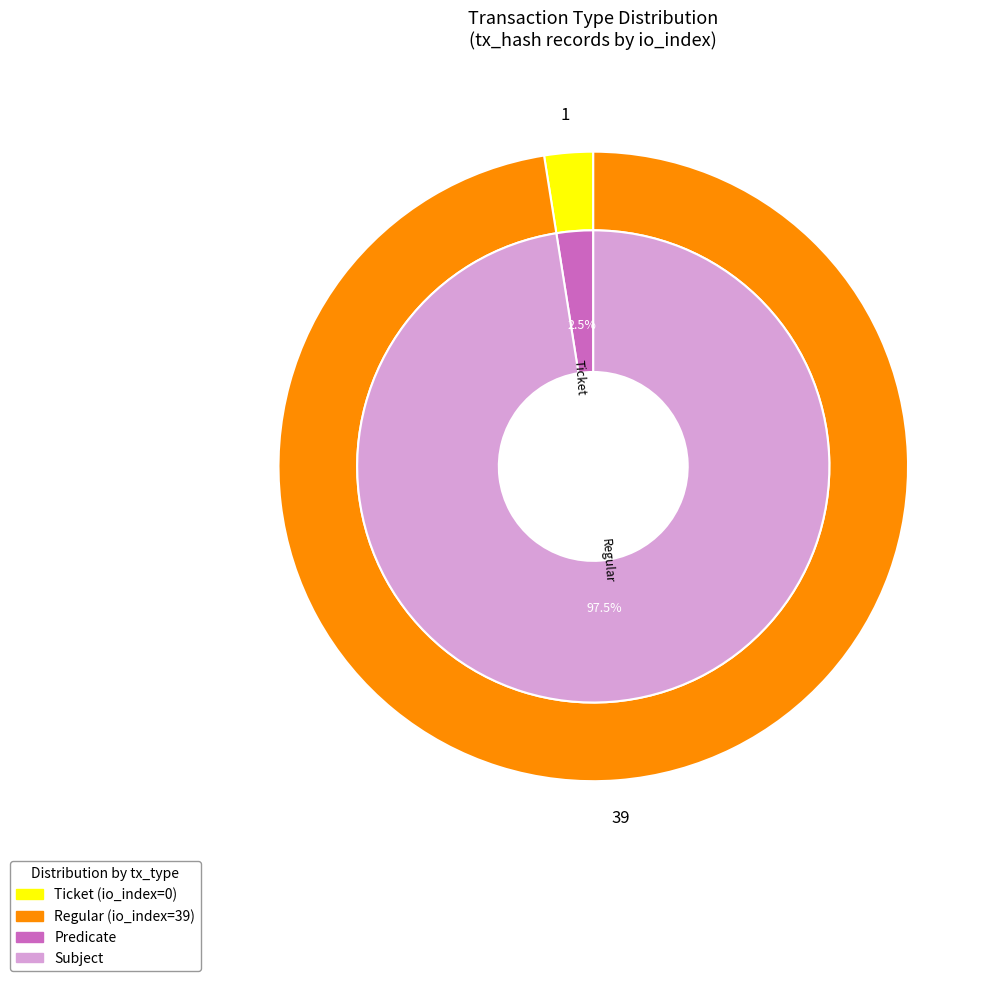

Does Regular represent more than half of the total?

Yes